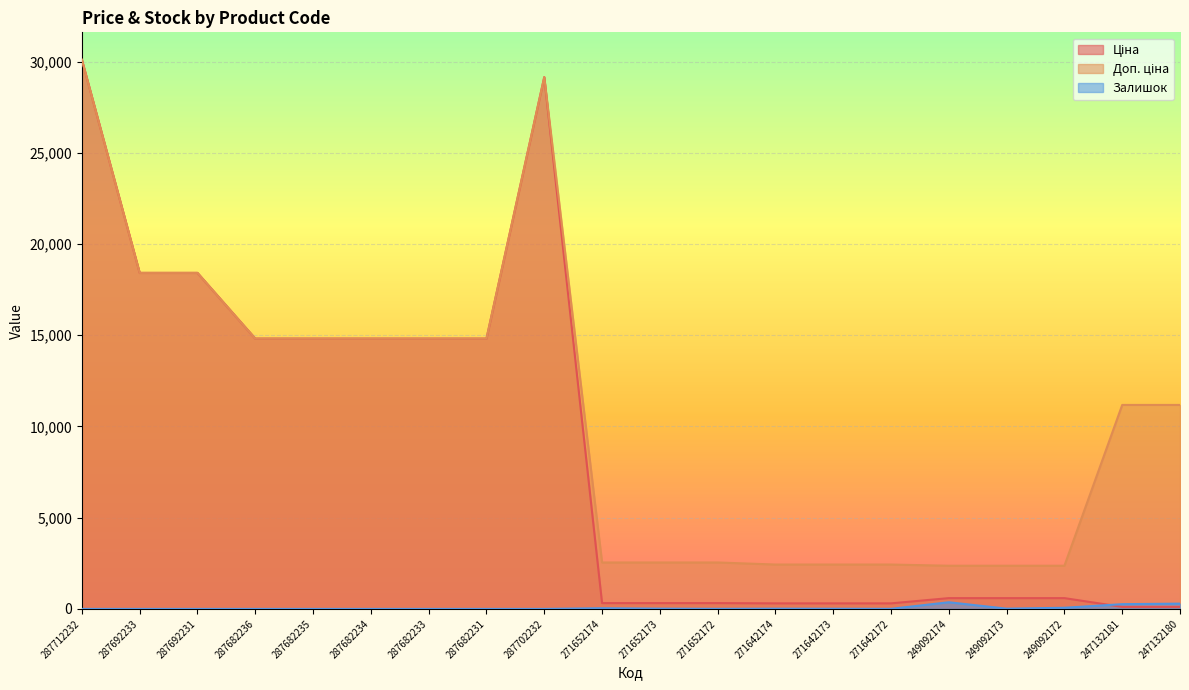

What is the label of the 5th point from the left?

287682235